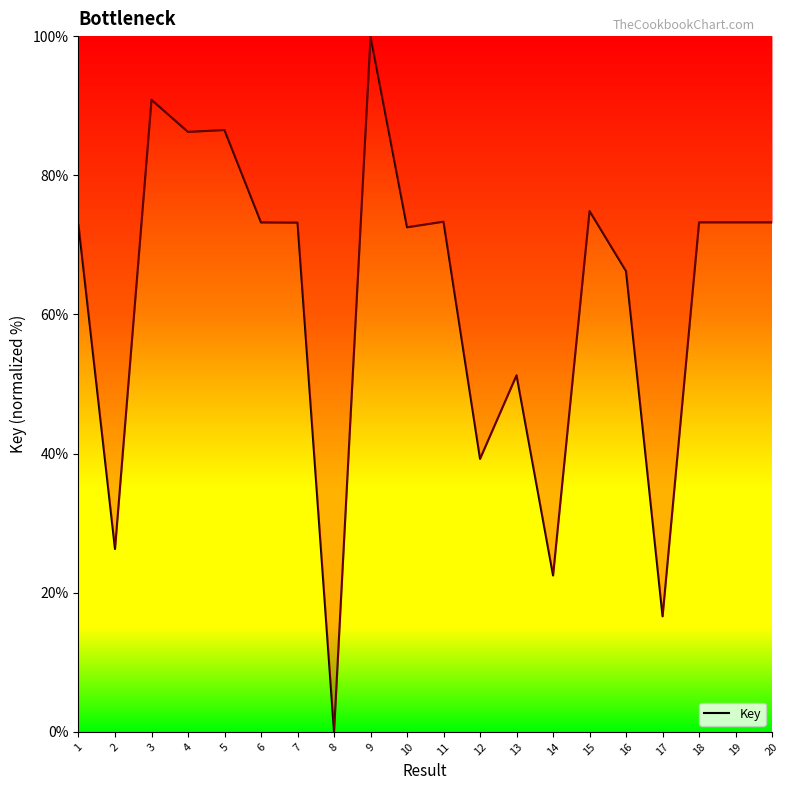

At which category does the chart reach its peak across all series?

9